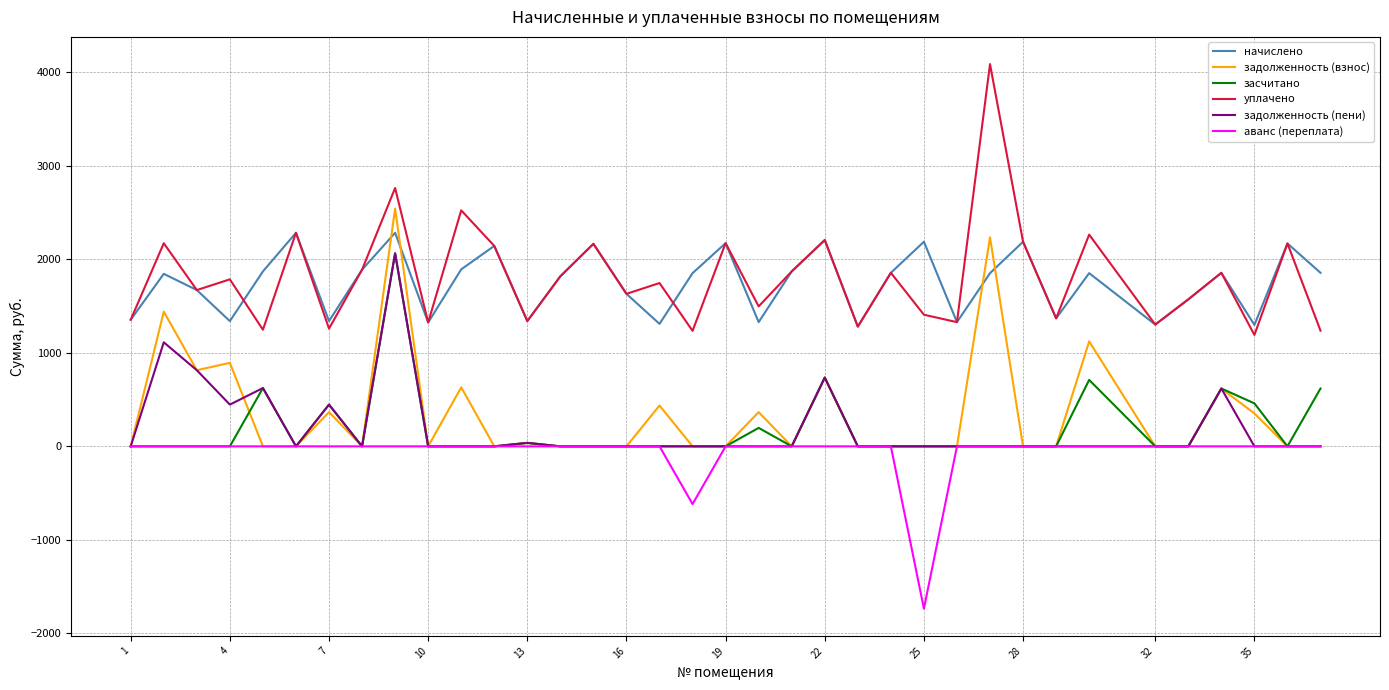

What is the highest value of the уплачено series?

4084.8